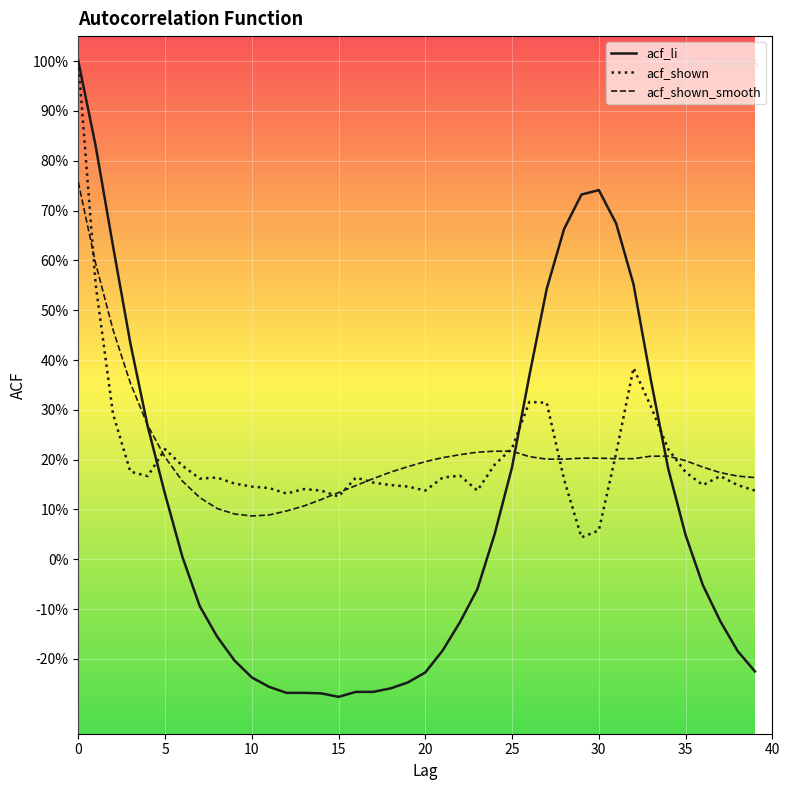

Is this an area chart (filled region under the line)?

No